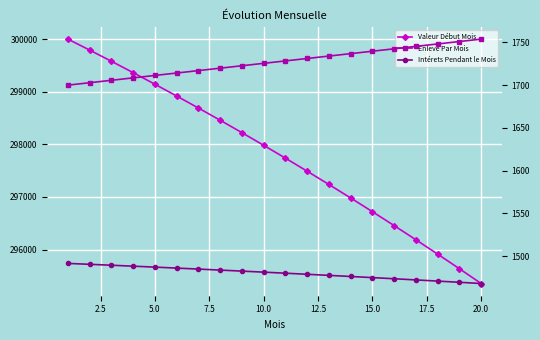

What are all the series names shown in the legend?

Valeur Début Mois, Enlevé Par Mois, Intérets Pendant le Mois